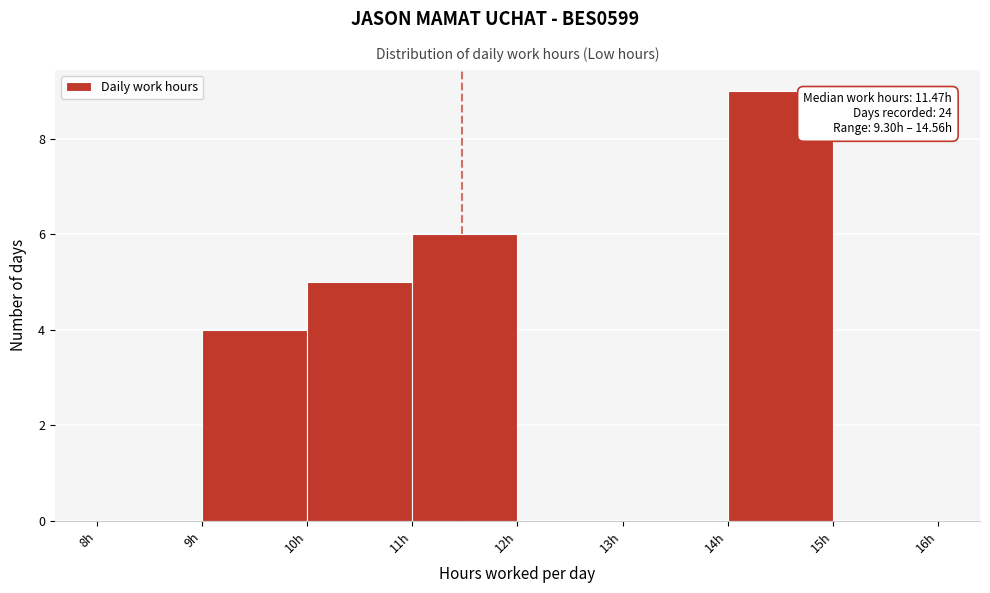

Over which range of the x-axis is the bar tallest?

14 to 15